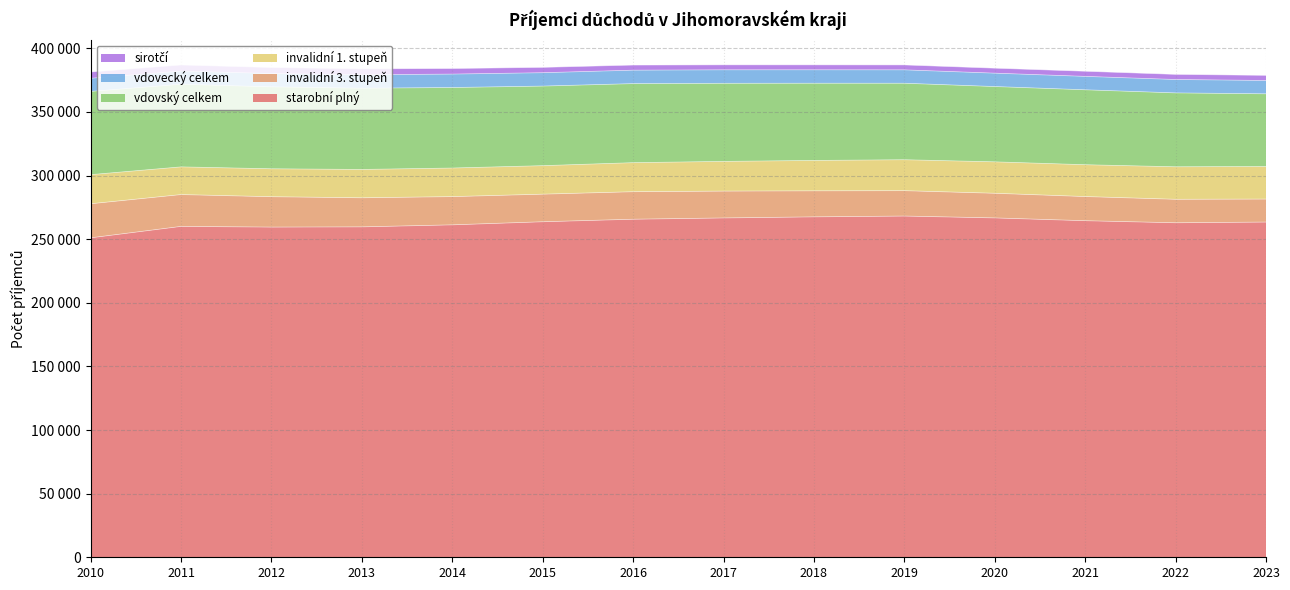

What is the difference between the maximum and minimum values in the vdovský celkem series?

8295